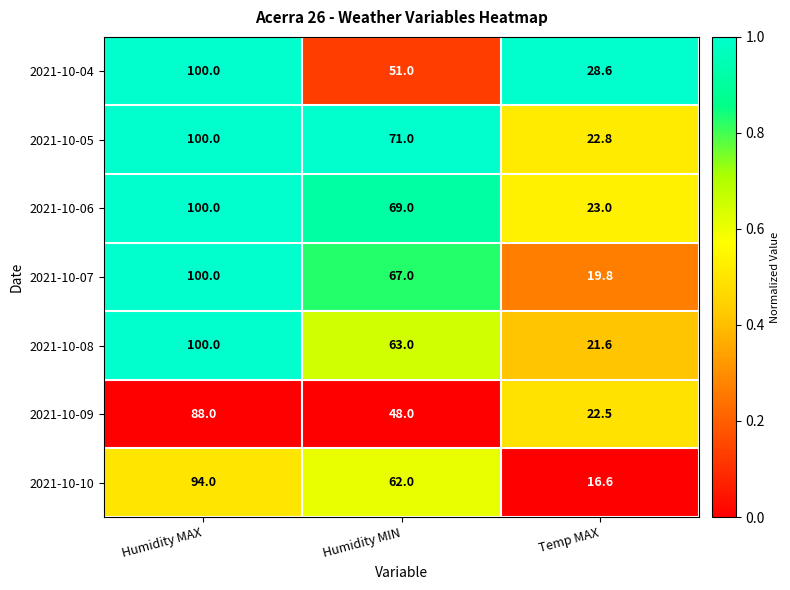

True or false: 2021-10-10 has a value of 16.6 at Temp MAX.

True